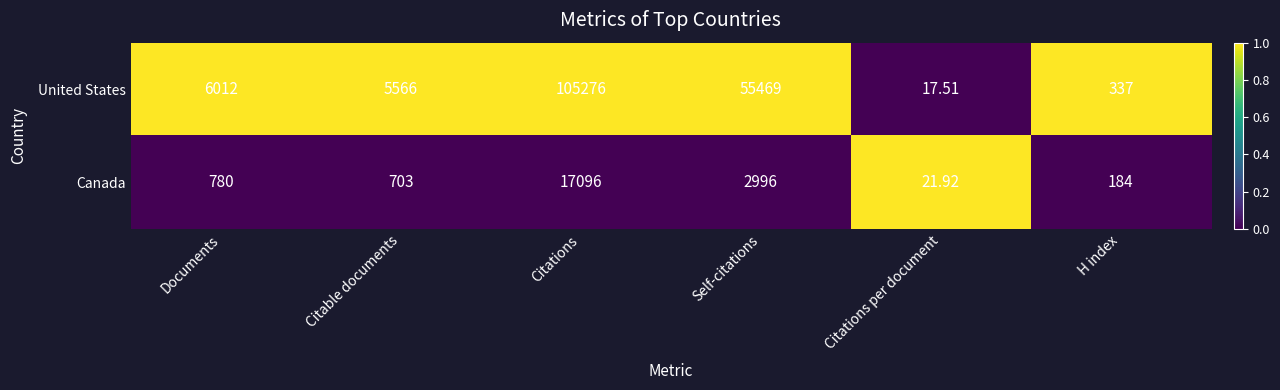

How many series are shown in this chart?

2